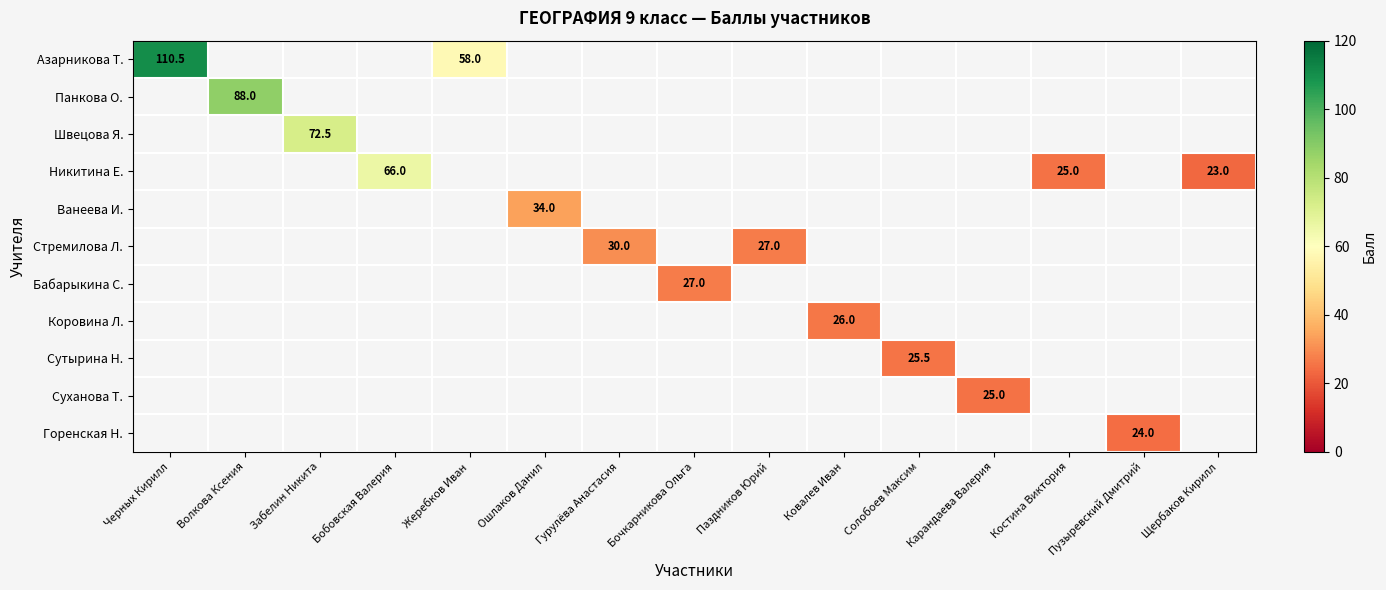

Count the number of data series in this chart.

11